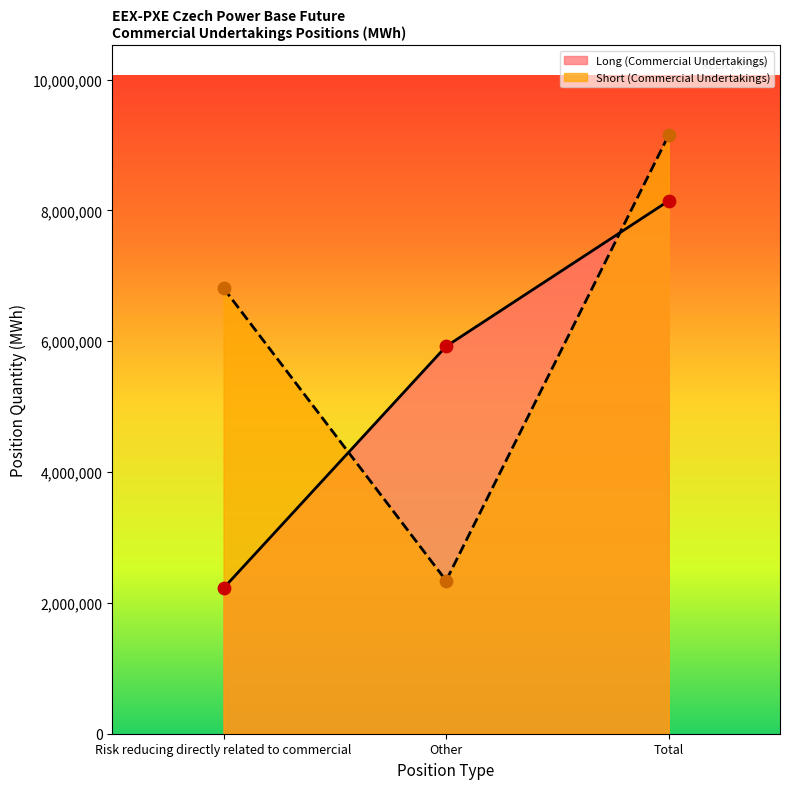

At how many categories does at least one series exceed 5403054?

3